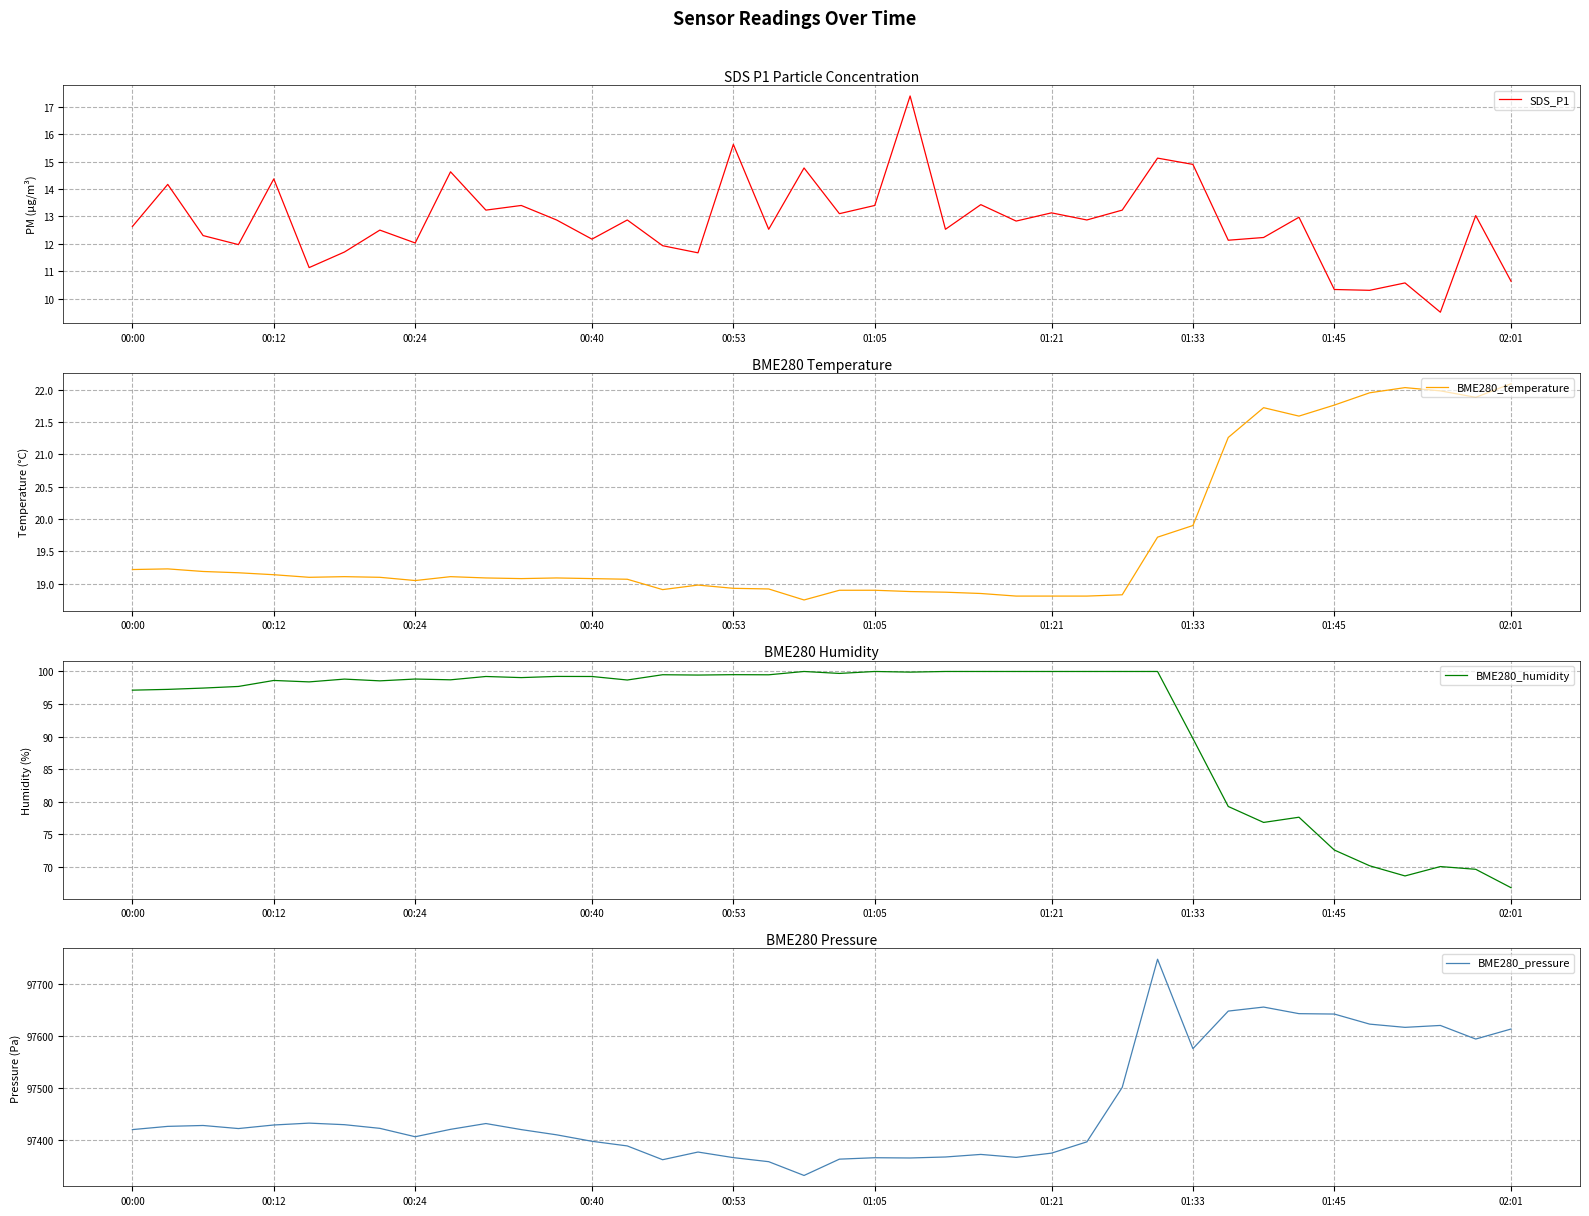

What is the value of the BME280_temperature point at the 15th from the left?

19.1